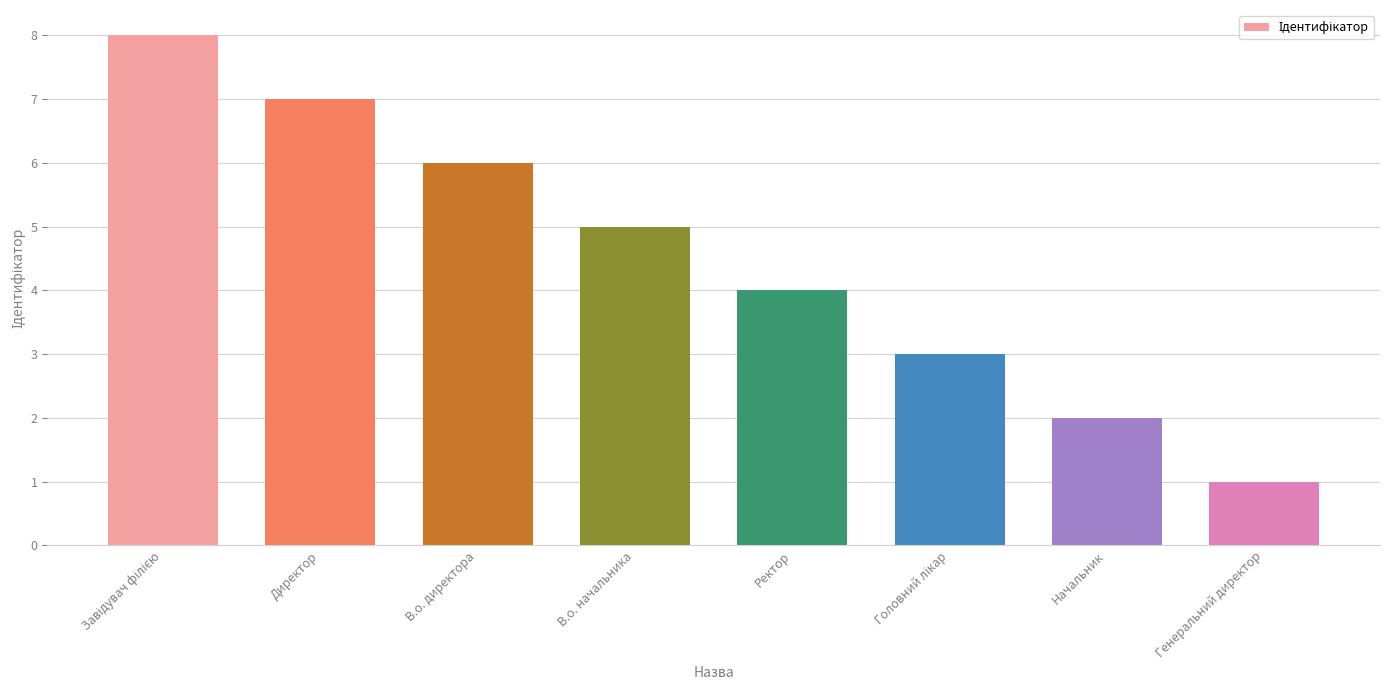

The chart shows a value of 0 at Начальник. True or false?

False